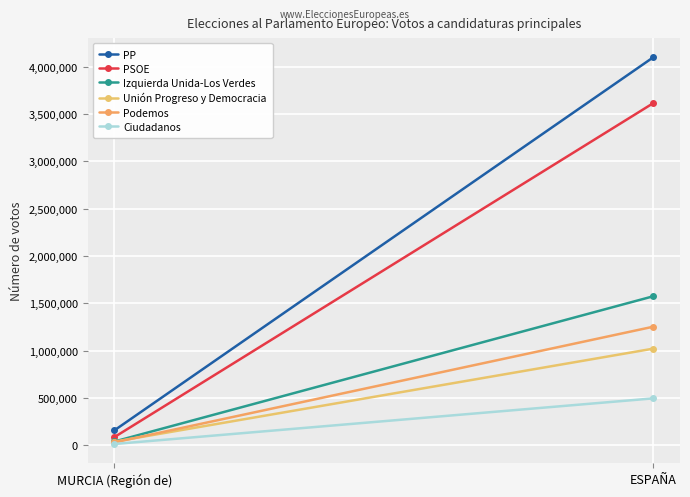

What position from the right is ESPAÑA?

1